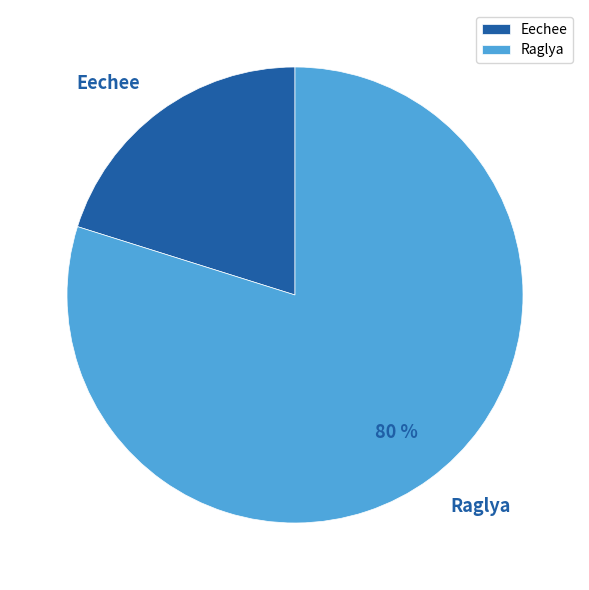

Is Eechee the majority of the pie?

No